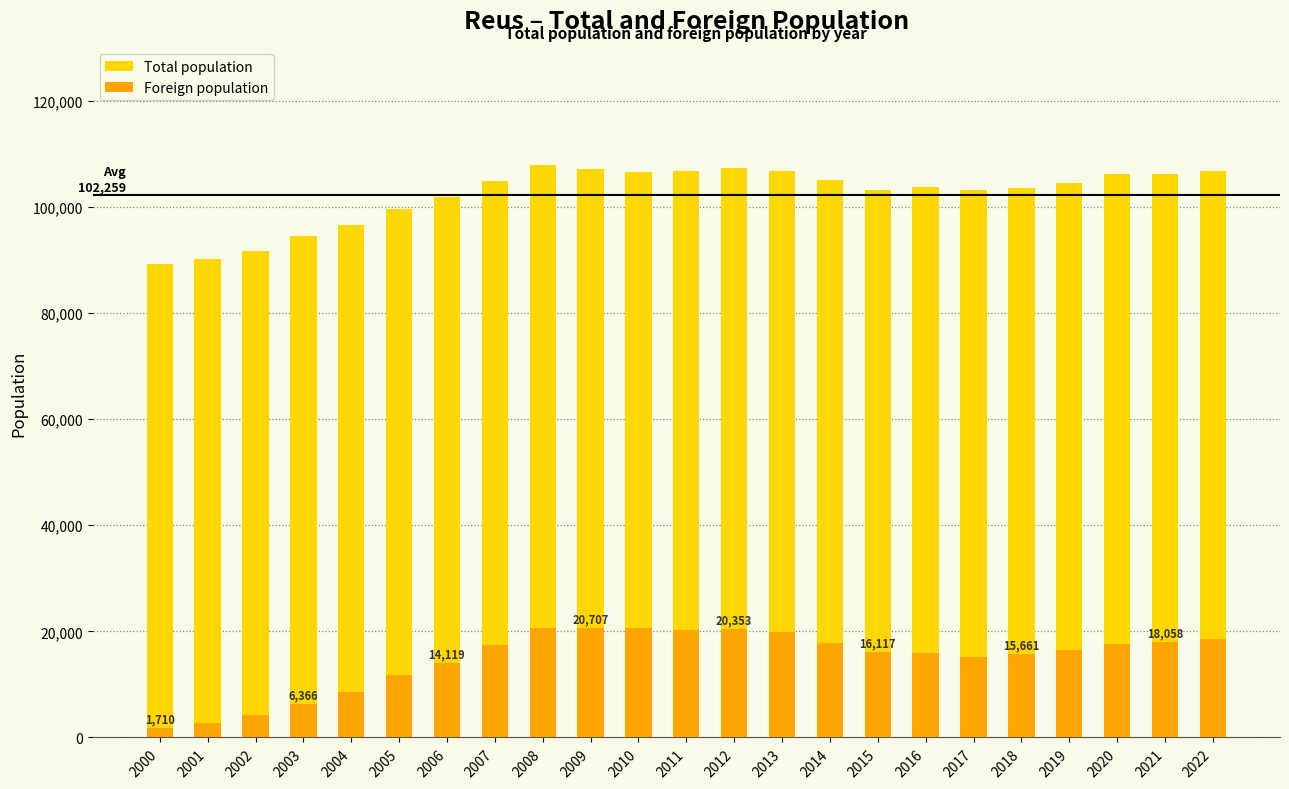

The value of Total population at 2002 is 22331. True or false?

False